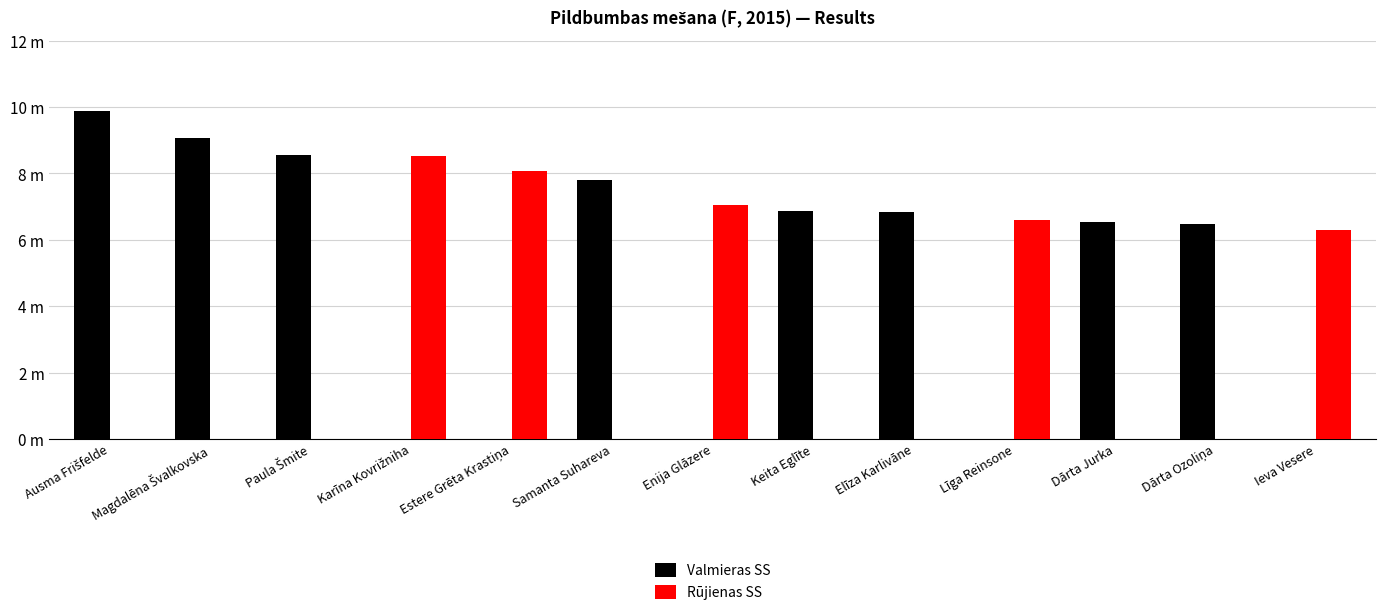

The value of Rūjienas SS at Estere Grēta Krastiņa is 3.5. True or false?

False